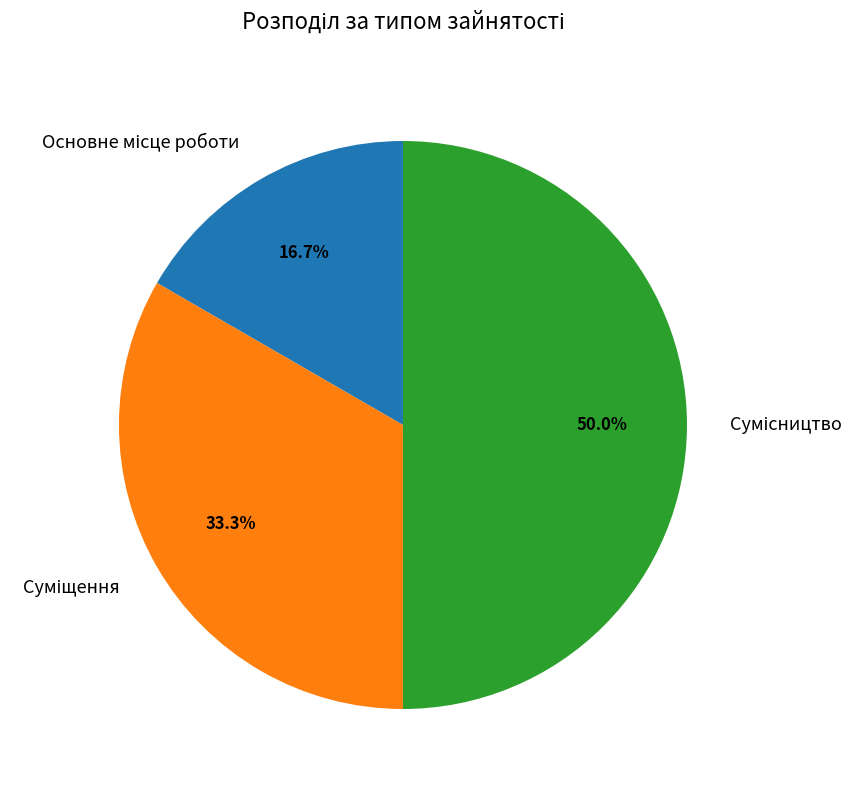

How many slices are in this pie chart?

3